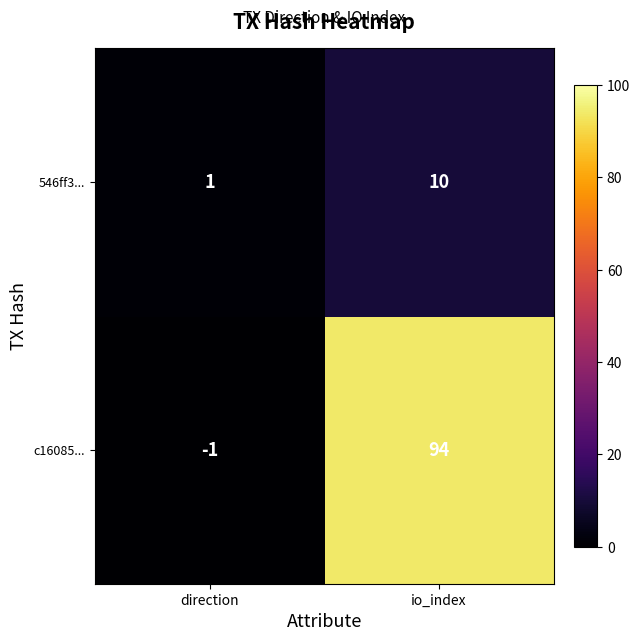

Which series changed the most between direction and io_index?

c16085...